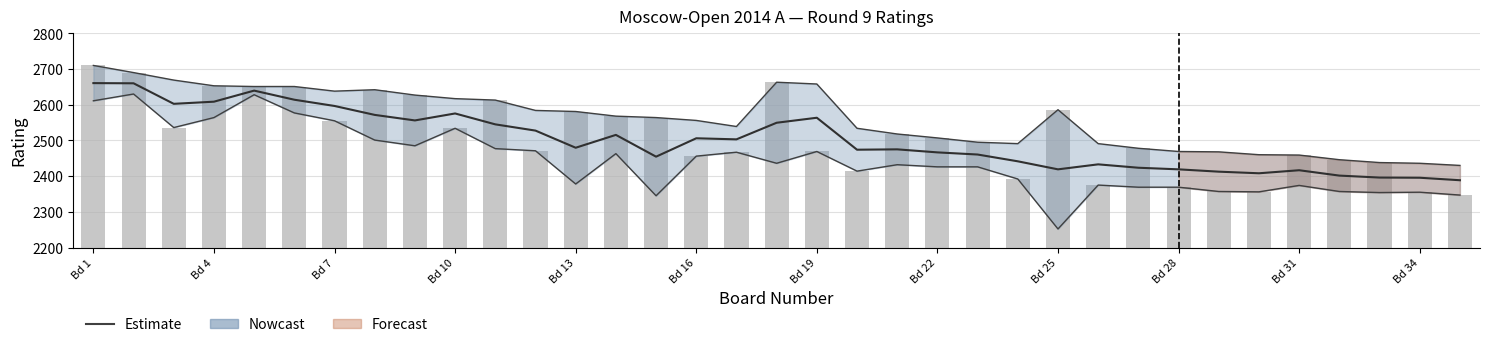

What is the sum of all White Rating values?

87993.0